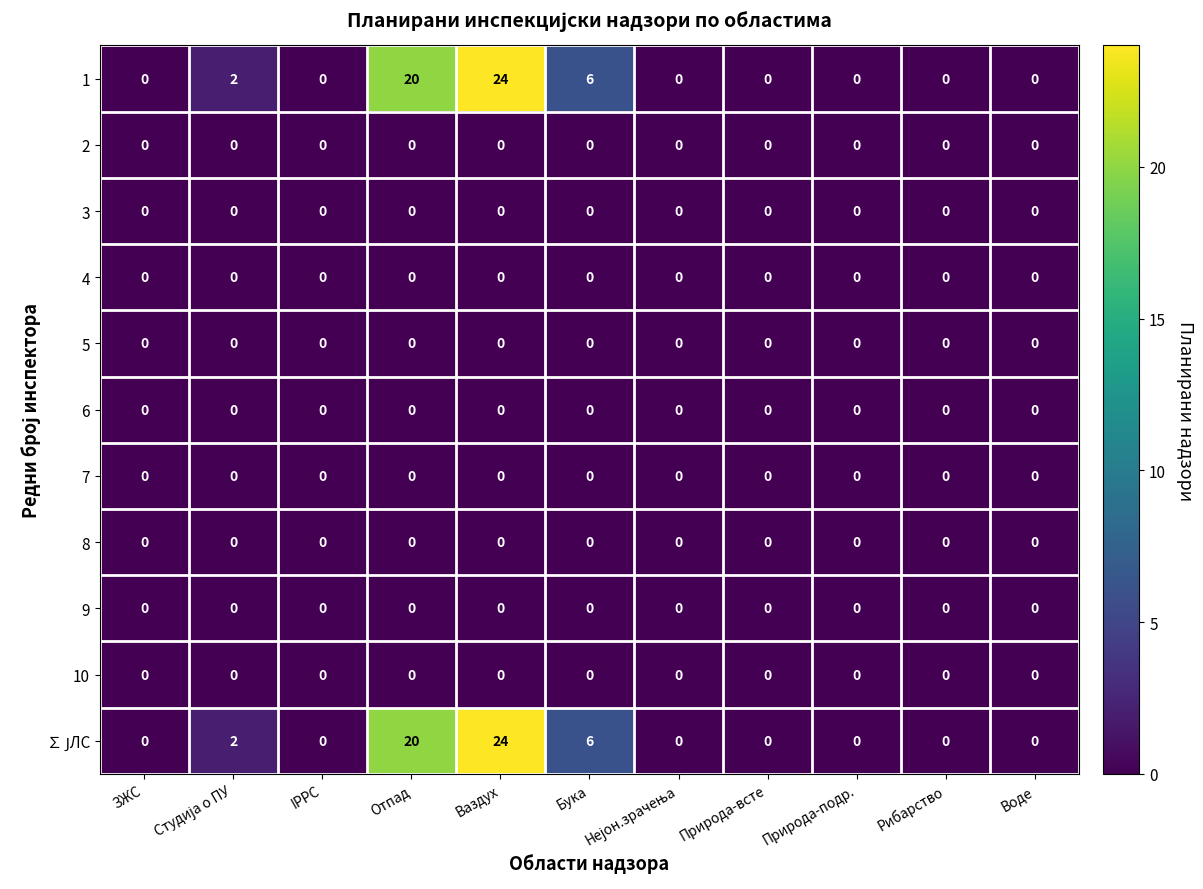

At which category is the sum across all series the highest?

Ваздух